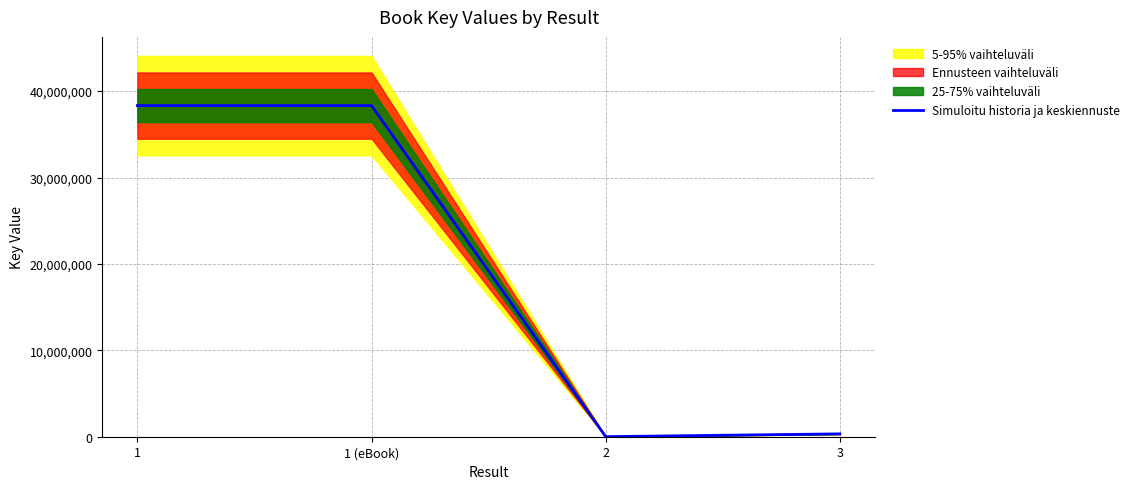

True or false: there are more than 2 points higher than both neighbors.

False